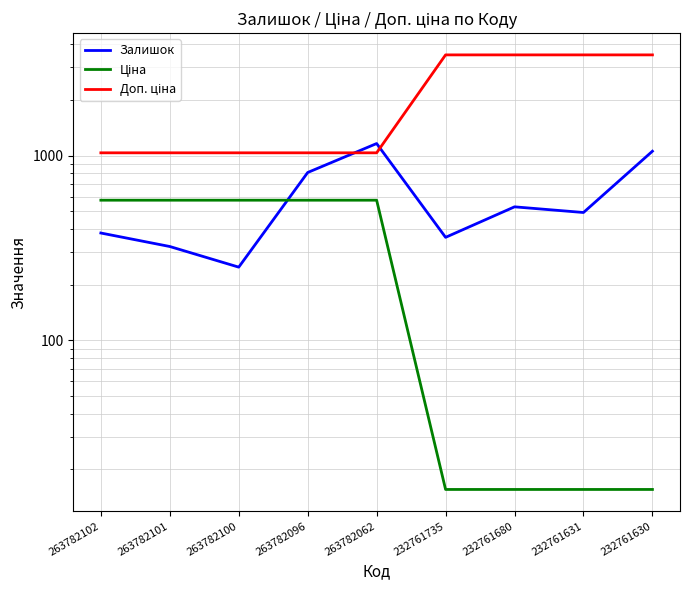

List the labels in order of Ціна value, largest first.

263782102, 263782101, 263782100, 263782096, 263782062, 232761735, 232761680, 232761631, 232761630